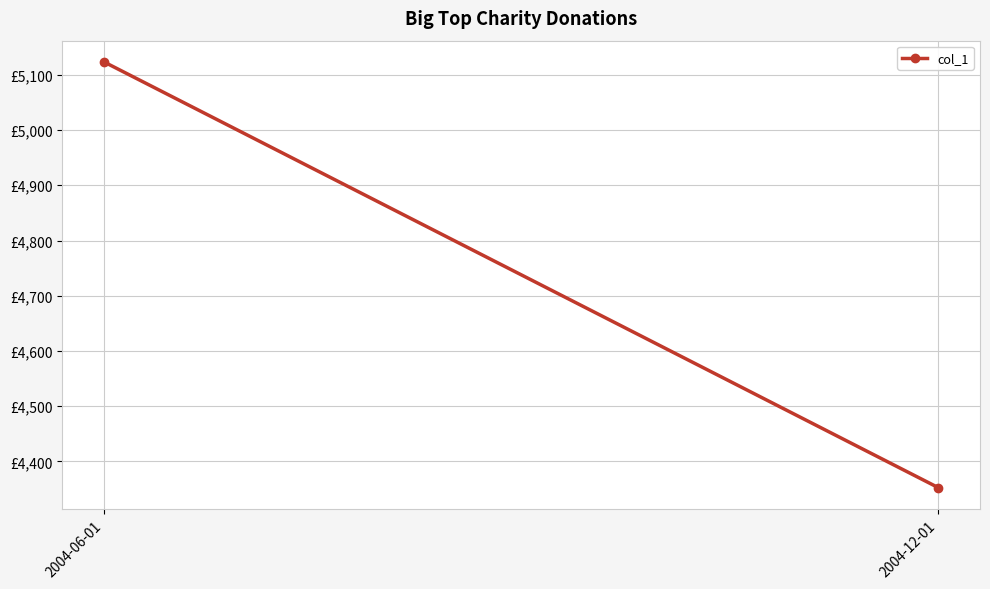

Rank the categories by value from lowest to highest.

2004-12-01, 2004-06-01